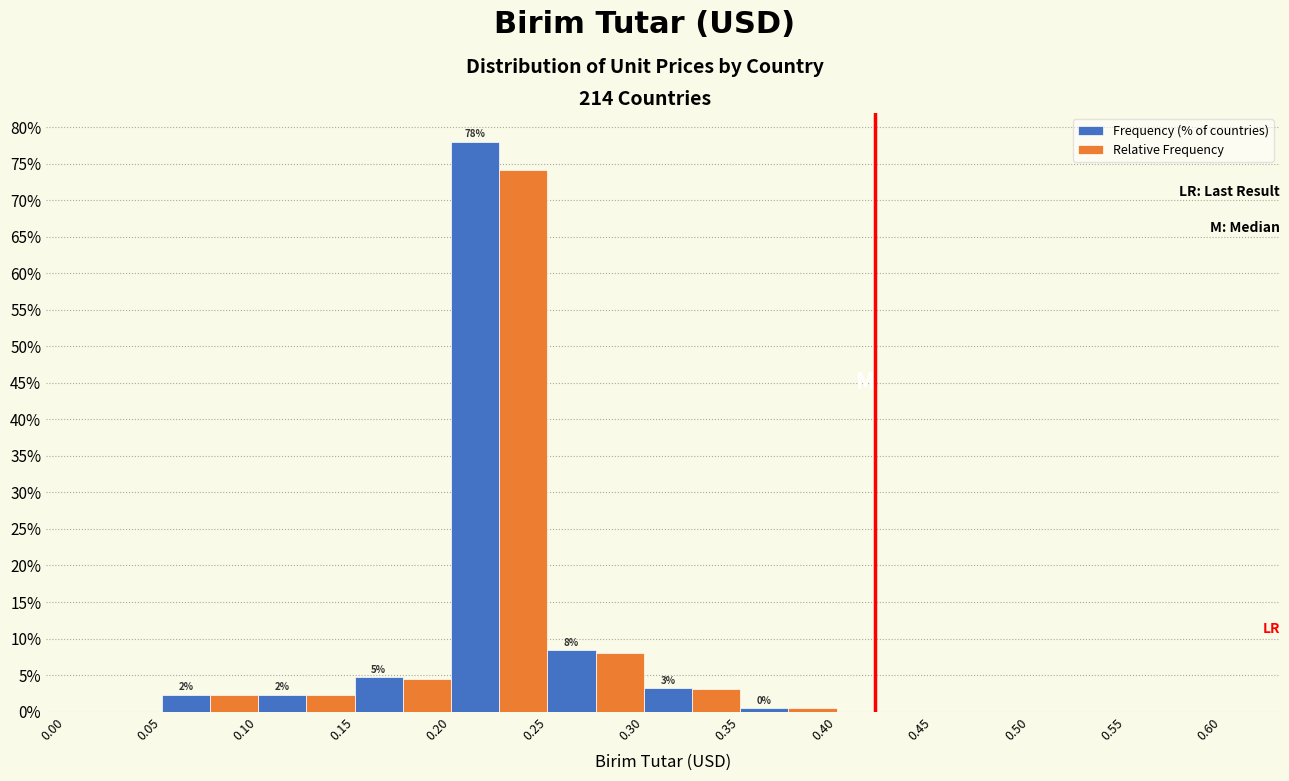

In the Frequency (% of countries) series, which range on the x-axis has the tallest bar?

0.20 to 0.25